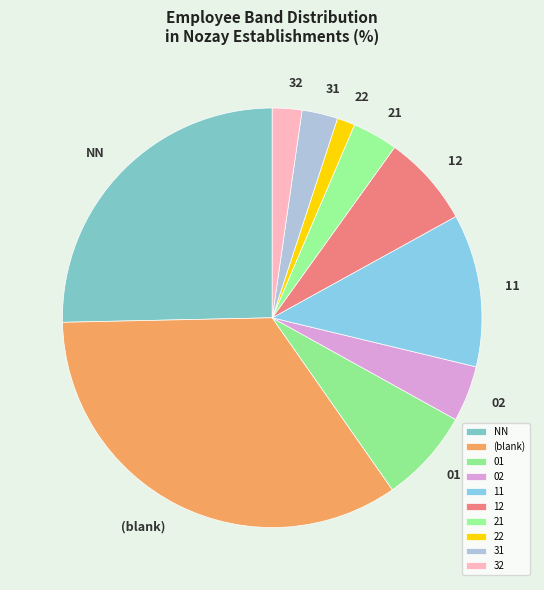

What is the ratio of the value at 31 to the value at 02?

0.6